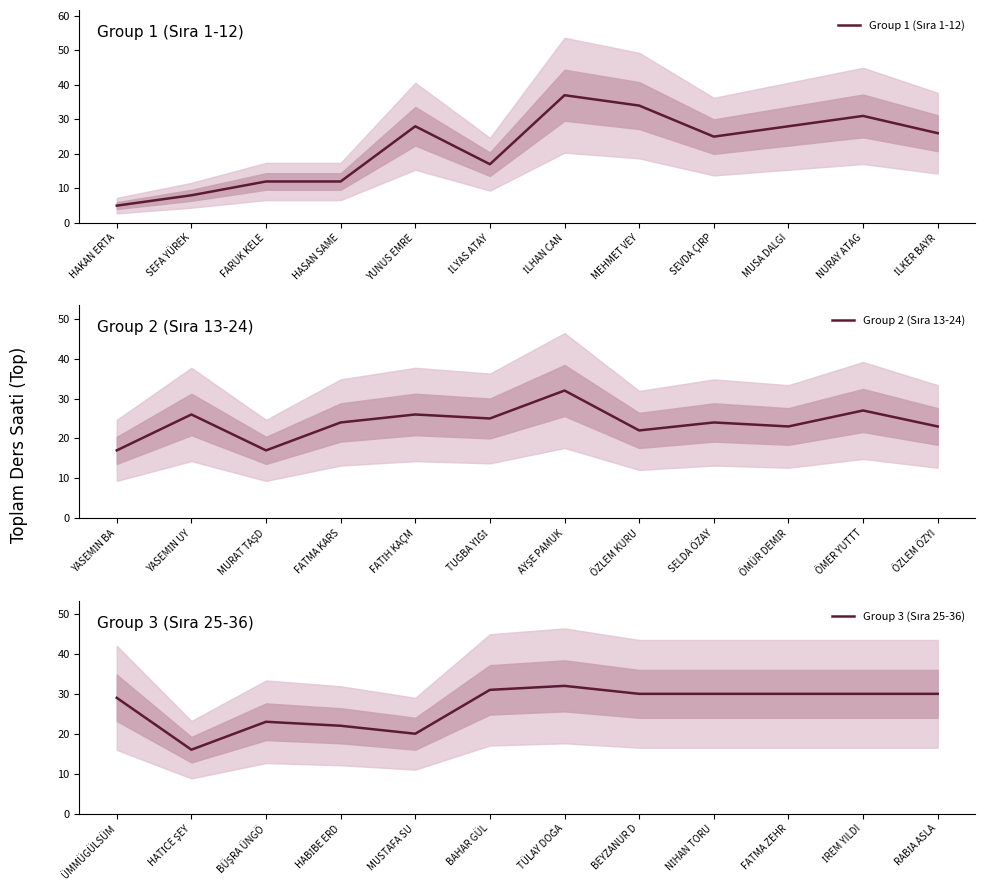

Is the value of Group 3 (Sıra 25-36) at SEVDA ÇIRP greater than the value of Group 1 (Sıra 1-12) at HAKAN ERTA?

Yes